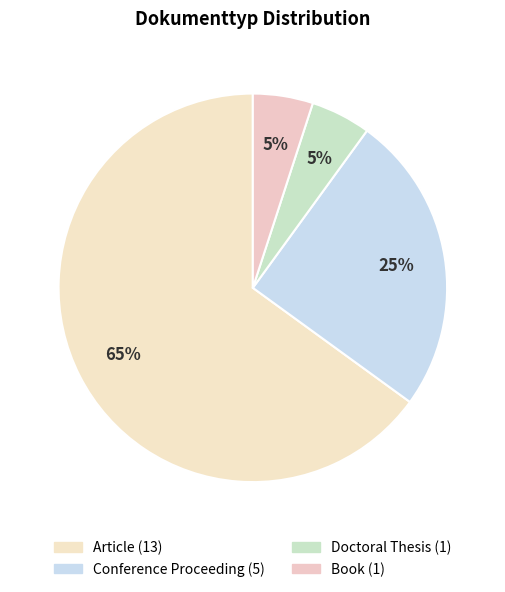

Count the number of slices in the pie.

4